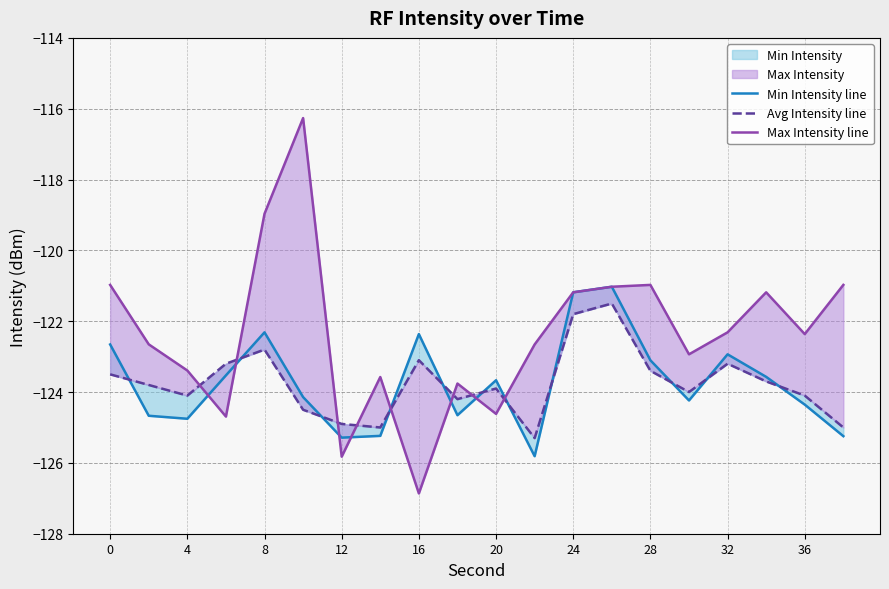

Reading left to right, extract all data points from this chart.

Min Intensity line: -122.7	-124.7	-124.8	-123.5	-122.3	-124.1	-125.3	-125.2	-122.4	-124.7	-123.7	-125.8	-121.2	-121.0	-123.1	-124.2	-122.9	-123.6	-124.4	-125.2
Avg Intensity line: -123.5	-123.8	-124.1	-123.2	-122.8	-124.5	-124.9	-125.0	-123.1	-124.2	-123.9	-125.3	-121.8	-121.5	-123.4	-124.0	-123.2	-123.7	-124.1	-125.0
Max Intensity line: -121.0	-122.7	-123.4	-124.7	-119.0	-116.3	-125.8	-123.6	-126.9	-123.8	-124.6	-122.7	-121.2	-121.0	-121.0	-122.9	-122.3	-121.2	-122.4	-121.0